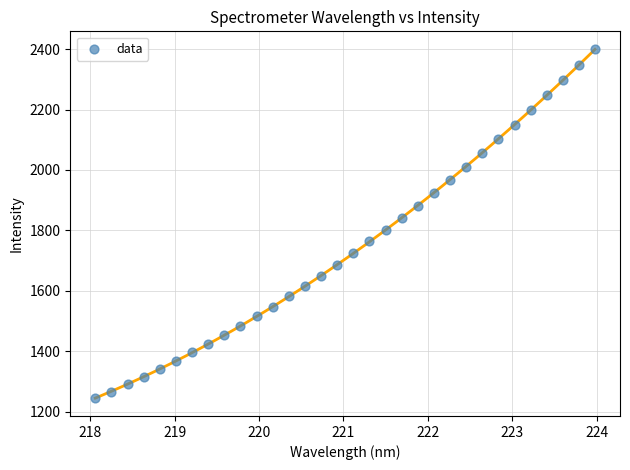

What is the range of X values (max minus min)?

5.9